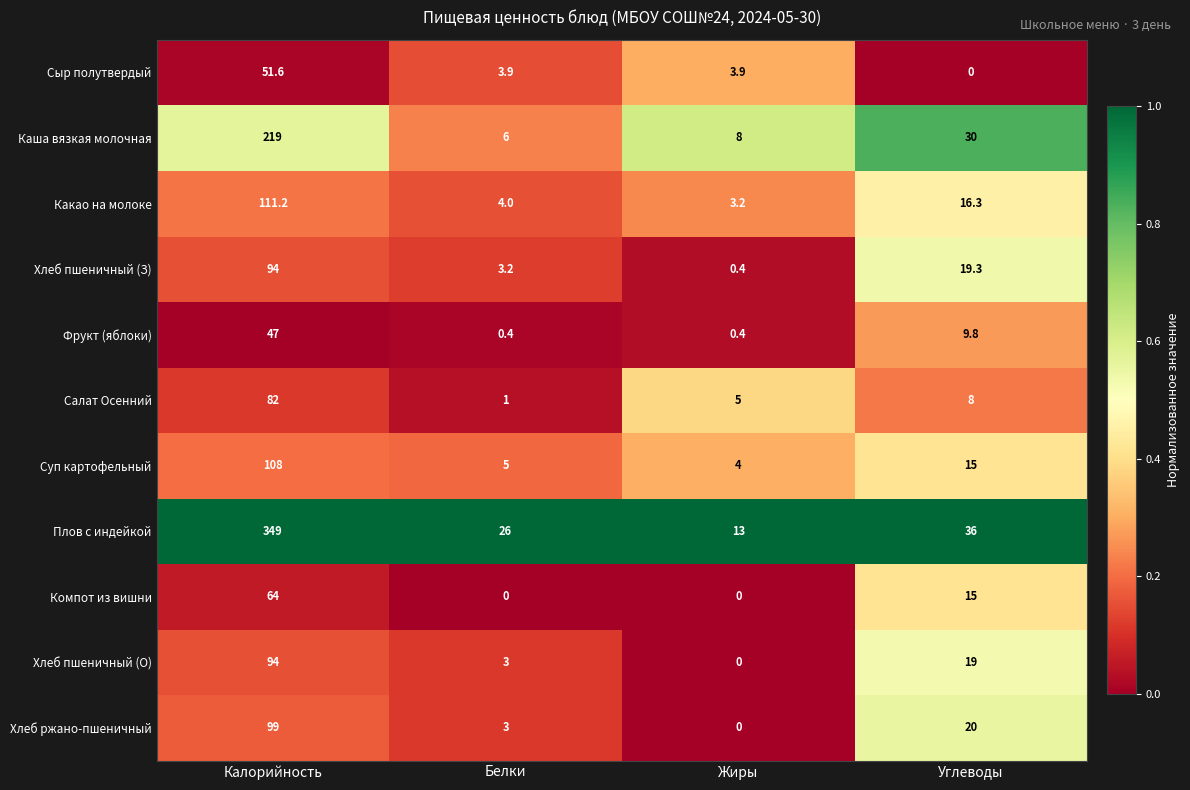

Which series has the largest total across all categories?

Плов с индейкой